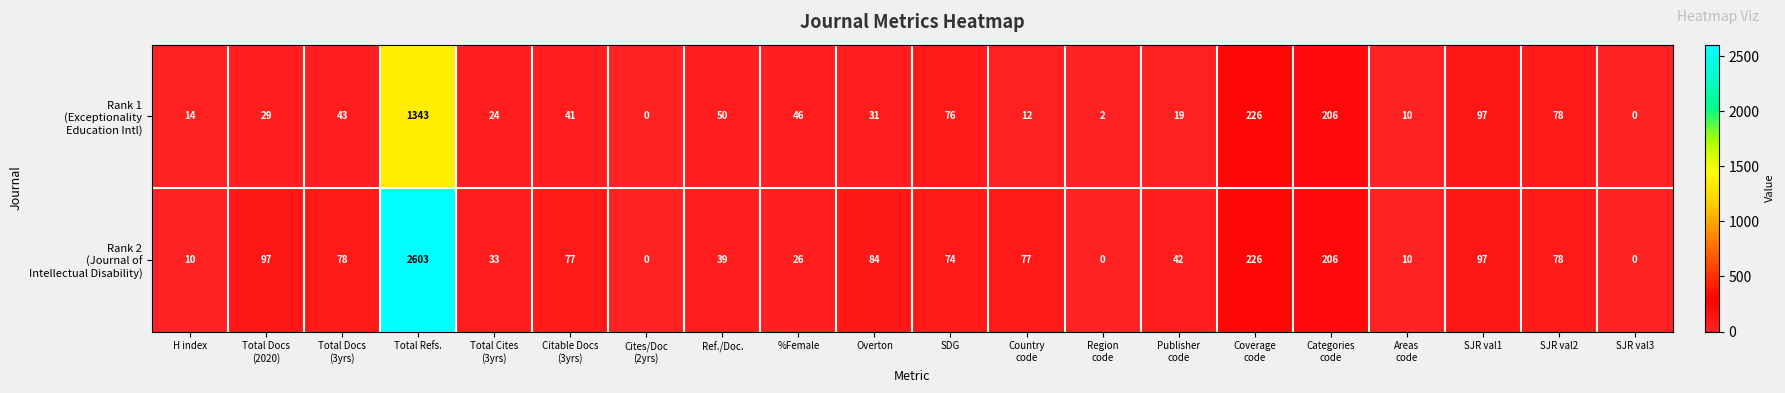

At which category is the sum across all series the highest?

Total Refs.